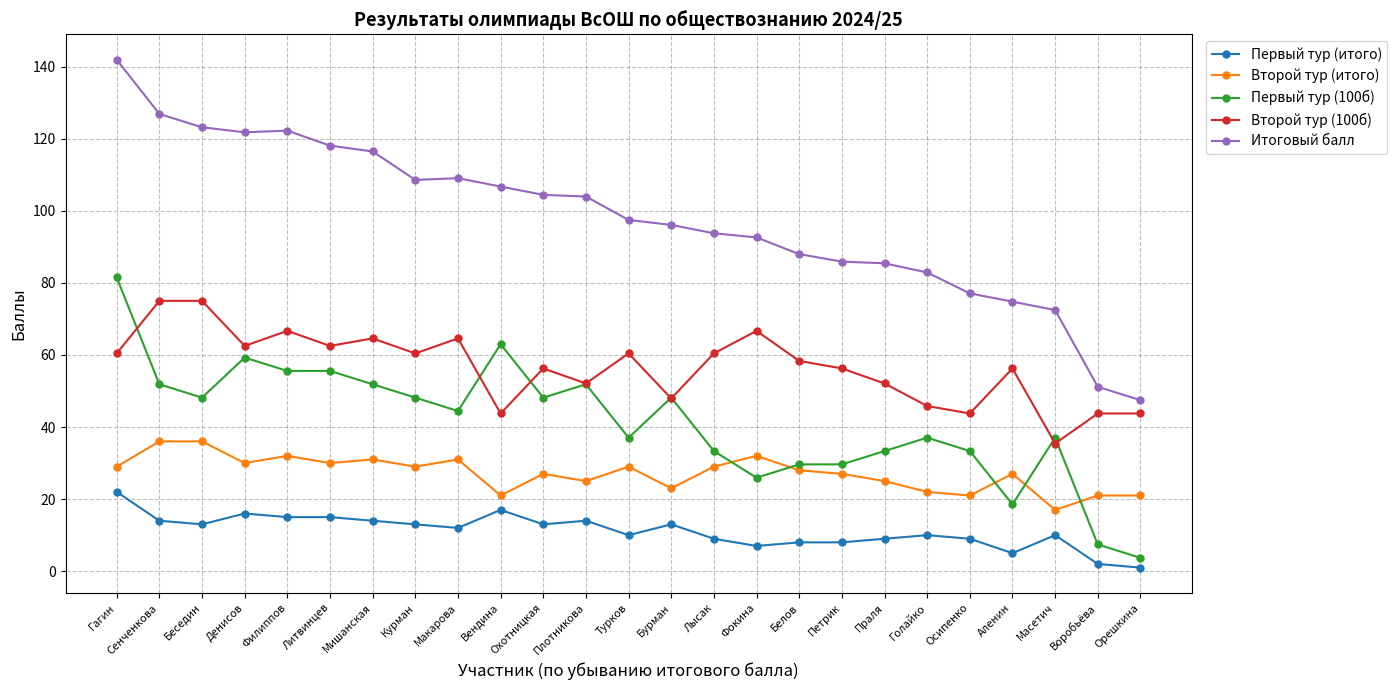

Where is the first local maximum for Первый тур (100б)?

Денисов